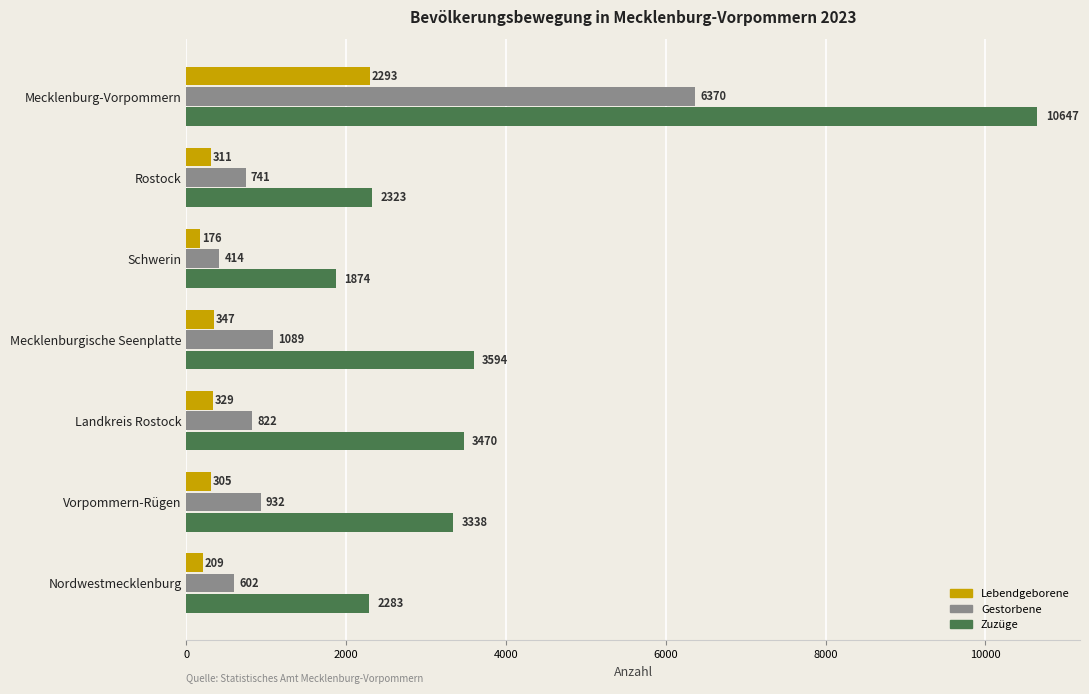

Where is Zuzüge nearest to the value 6260?

Mecklenburgische Seenplatte